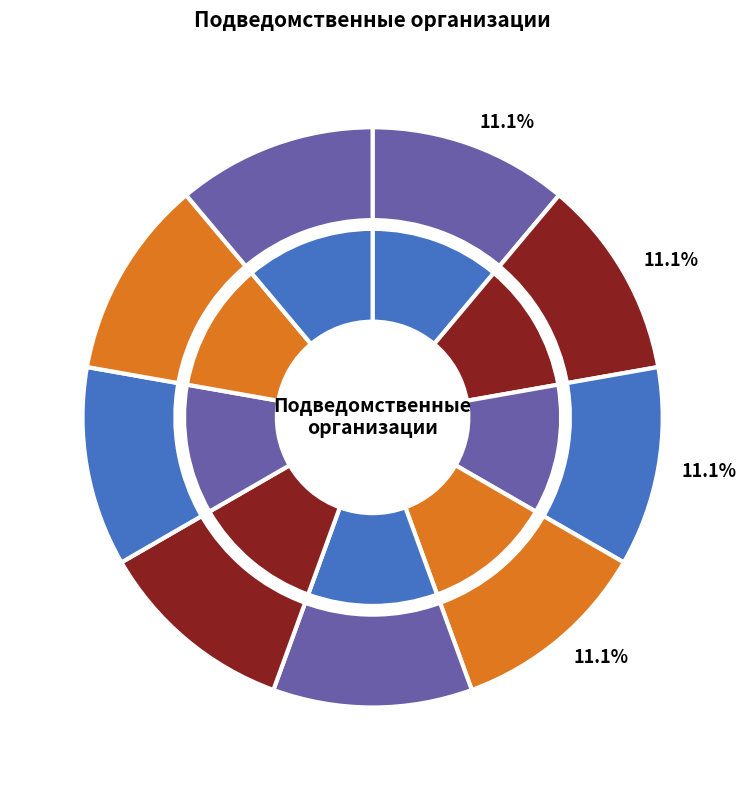

What is the largest slice in the pie chart?

МУДО ТЦДОД